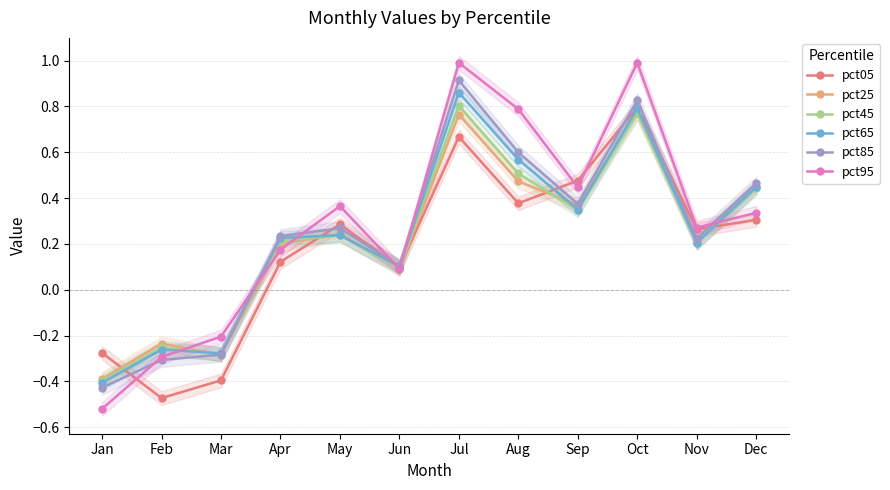

Reading left to right, what are all the values shown in this chart?

pct05: Jan=-0.3	Feb=-0.5	Mar=-0.4	Apr=0.1	May=0.3	Jun=0.1	Jul=0.7	Aug=0.4	Sep=0.5	Oct=0.8	Nov=0.3	Dec=0.3
pct25: Jan=-0.4	Feb=-0.2	Mar=-0.3	Apr=0.2	May=0.2	Jun=0.1	Jul=0.8	Aug=0.5	Sep=0.4	Oct=0.8	Nov=0.2	Dec=0.4
pct45: Jan=-0.4	Feb=-0.3	Mar=-0.3	Apr=0.2	May=0.2	Jun=0.1	Jul=0.8	Aug=0.5	Sep=0.3	Oct=0.8	Nov=0.2	Dec=0.4
pct65: Jan=-0.4	Feb=-0.3	Mar=-0.3	Apr=0.2	May=0.2	Jun=0.1	Jul=0.9	Aug=0.6	Sep=0.4	Oct=0.8	Nov=0.2	Dec=0.4
pct85: Jan=-0.4	Feb=-0.3	Mar=-0.3	Apr=0.2	May=0.3	Jun=0.1	Jul=0.9	Aug=0.6	Sep=0.4	Oct=0.8	Nov=0.2	Dec=0.5
pct95: Jan=-0.5	Feb=-0.3	Mar=-0.2	Apr=0.2	May=0.4	Jun=0.1	Jul=1.0	Aug=0.8	Sep=0.4	Oct=1.0	Nov=0.3	Dec=0.3